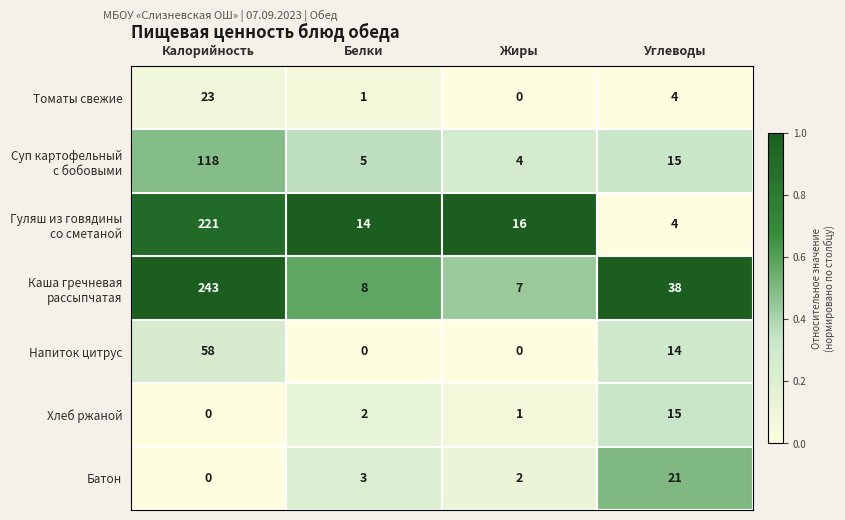

What is the difference between the Томаты свежие values at Жиры and Калорийность?

23